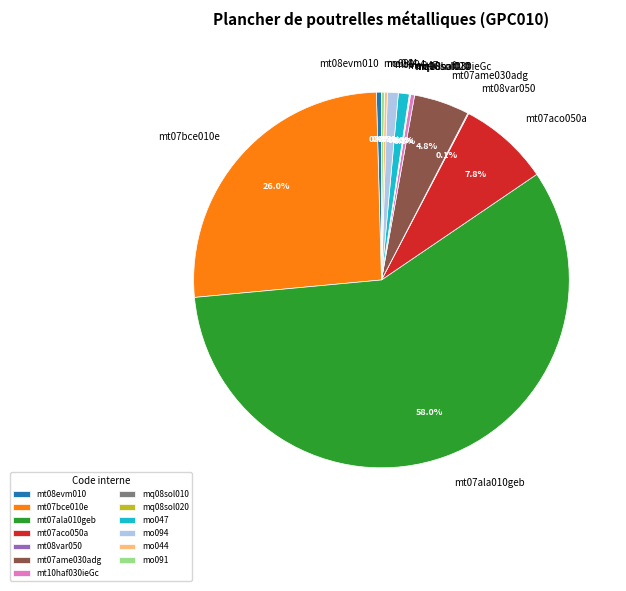

Which slice is the largest?

mt07ala010geb